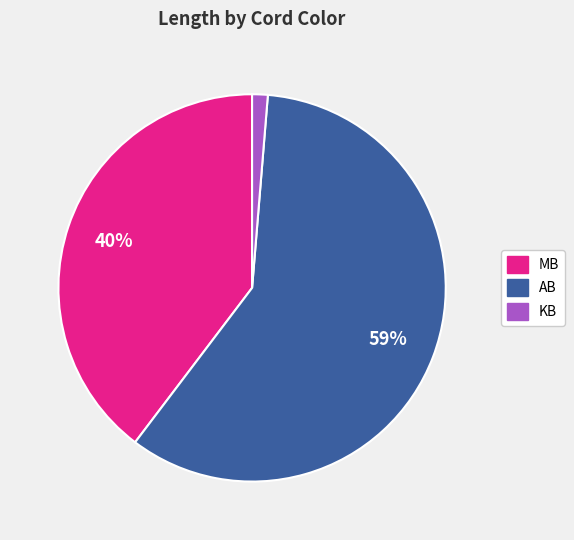

To the nearest percent, what is the average slice percentage?

33%